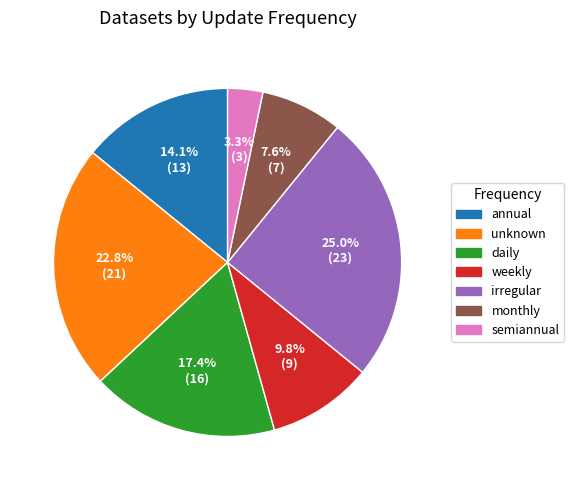

Do unknown and annual together represent more than half of the pie?

No